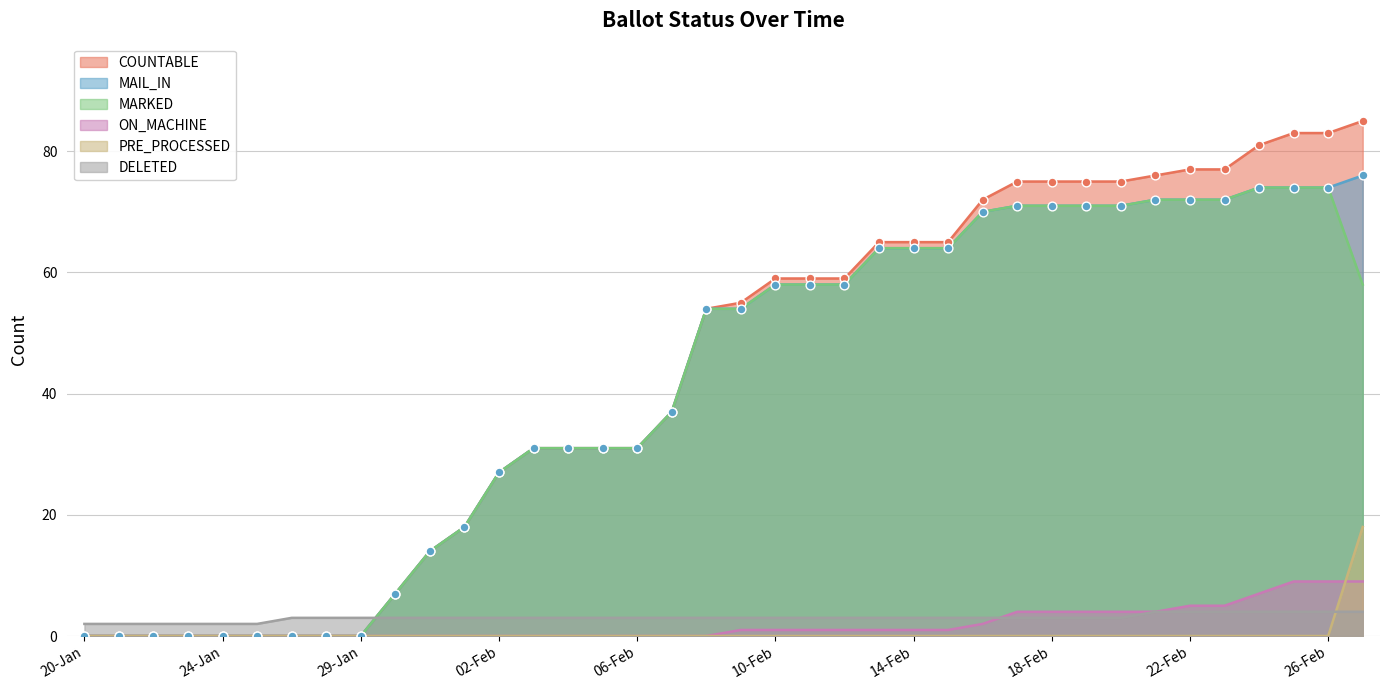

Which series reaches the minimum Y coordinate?

COUNTABLE